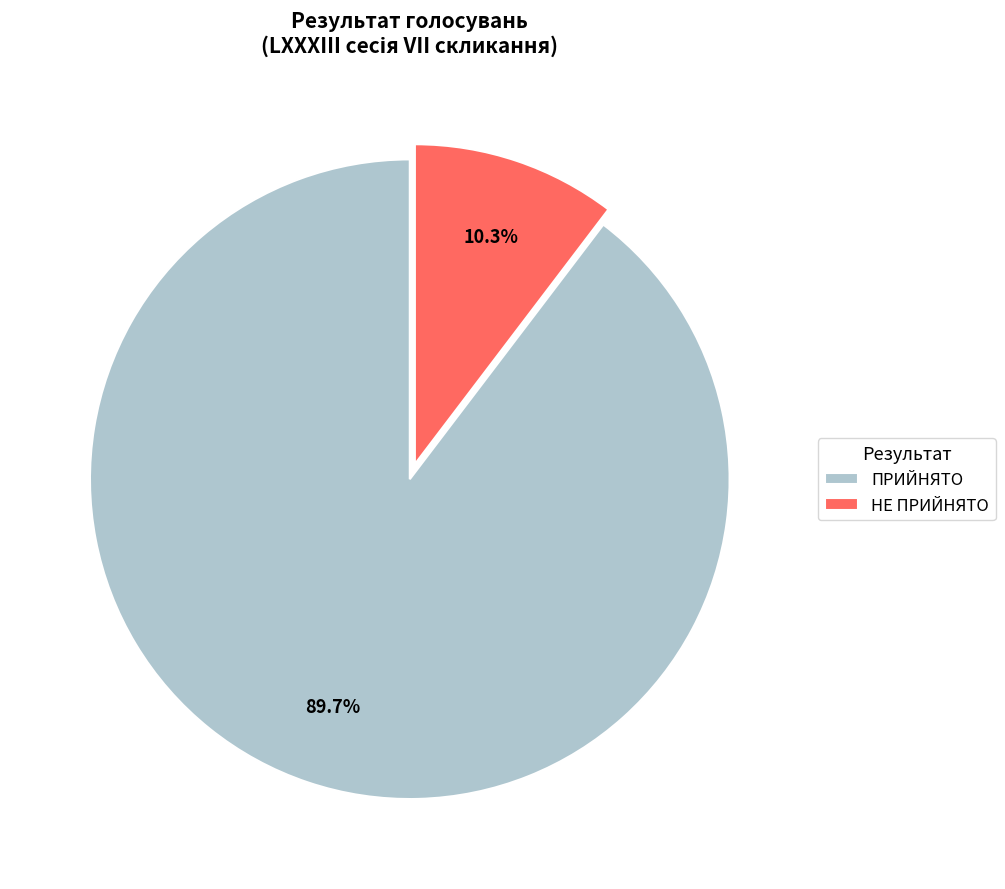

Which has a higher value, НЕ ПРИЙНЯТО or ПРИЙНЯТО?

ПРИЙНЯТО